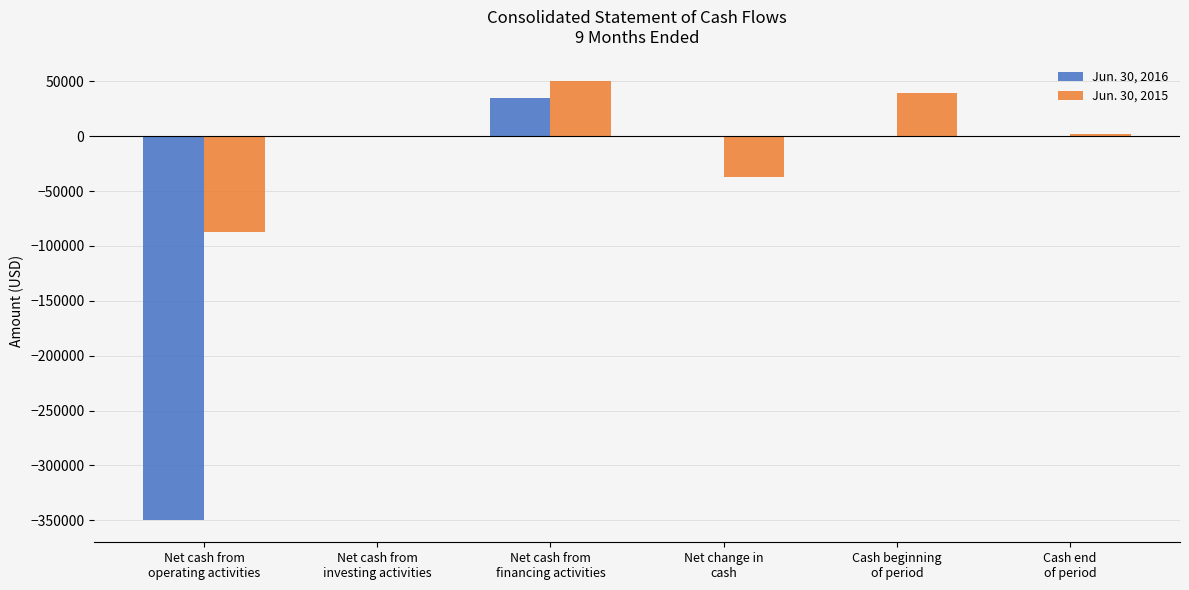

Which series has the largest total across all categories?

Jun. 30, 2015